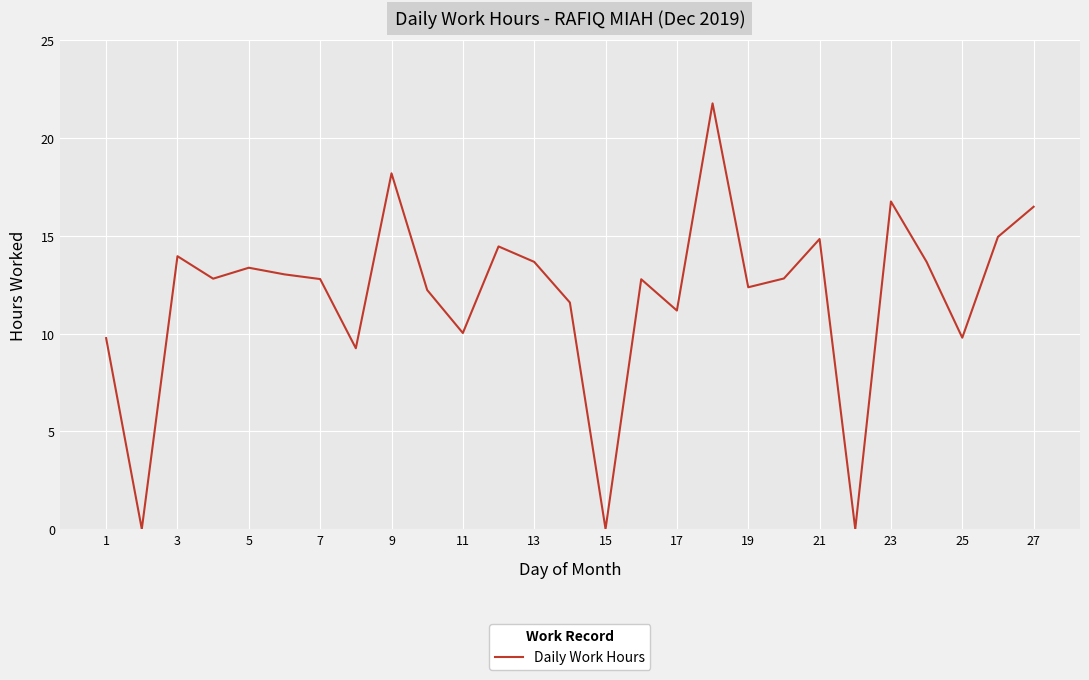

What is the difference between the maximum and minimum values?

21.8